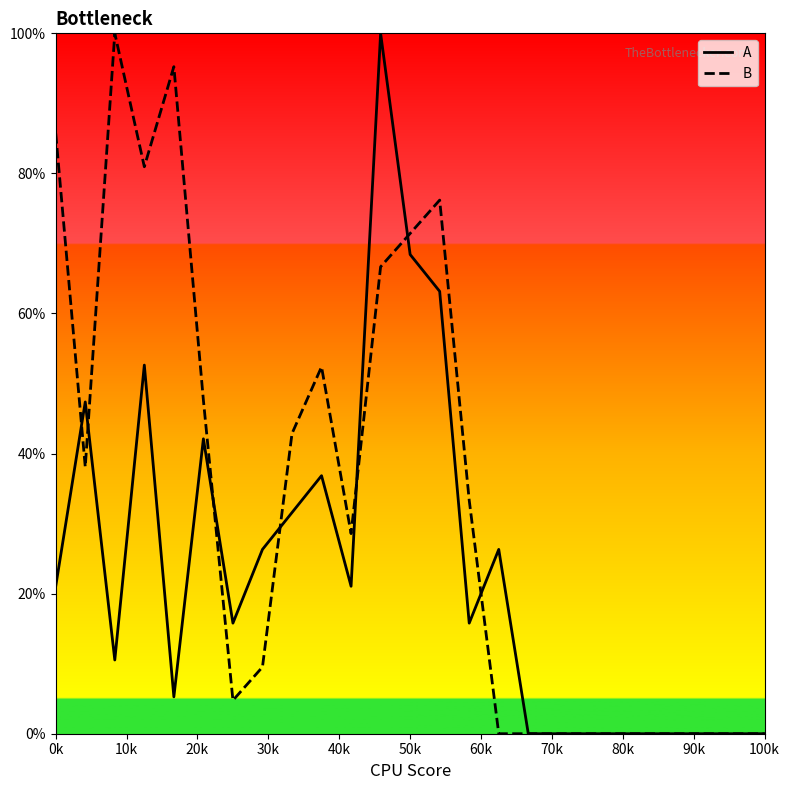

Which series has the largest total across all categories?

B